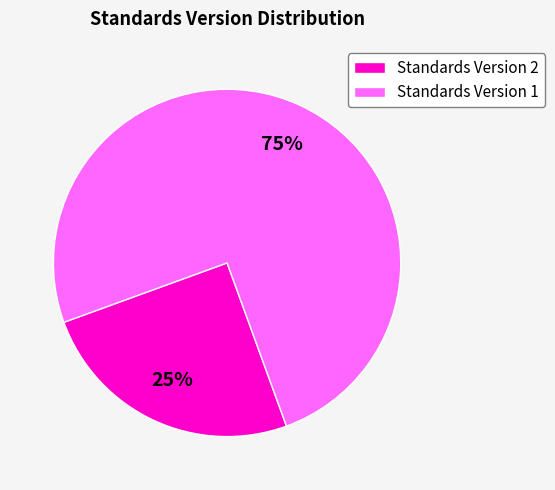

What percentage is the Standards Version 2 slice, to the nearest percent?

25%